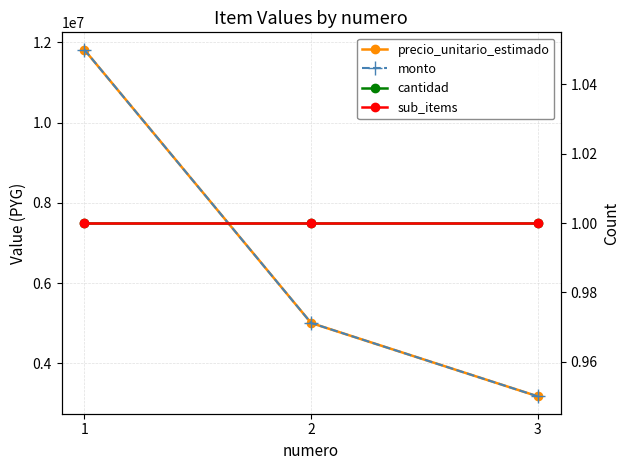

The value of cantidad at 3 is 1. True or false?

True